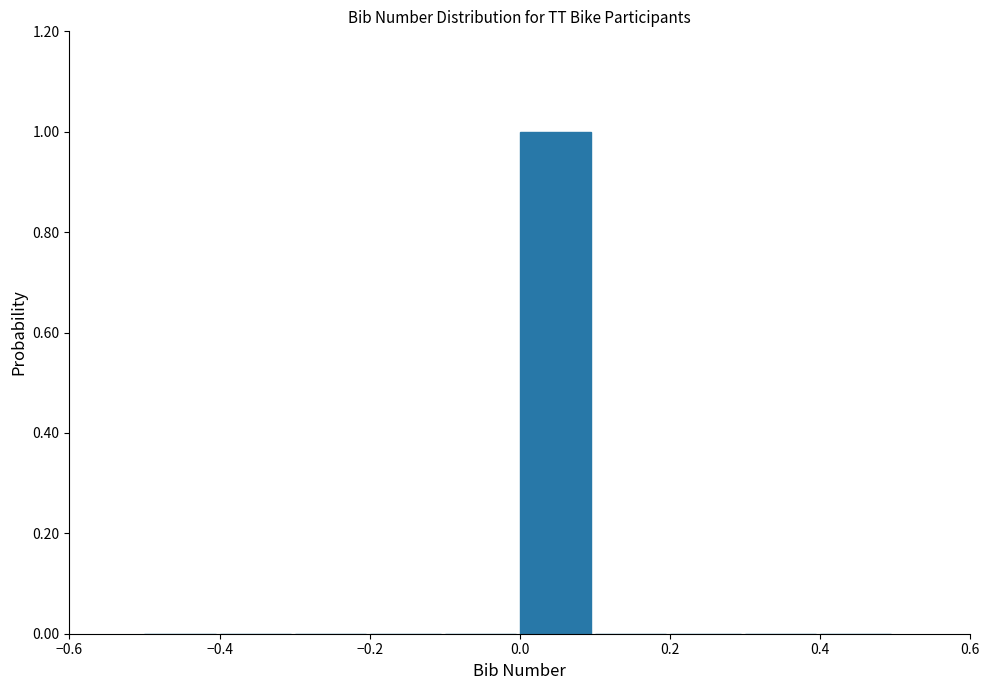

How tall is the bar that spans 0.0 to 0.1 on the x-axis? The values are not printed on the chart, so give them approximately, as read against the axis.

1